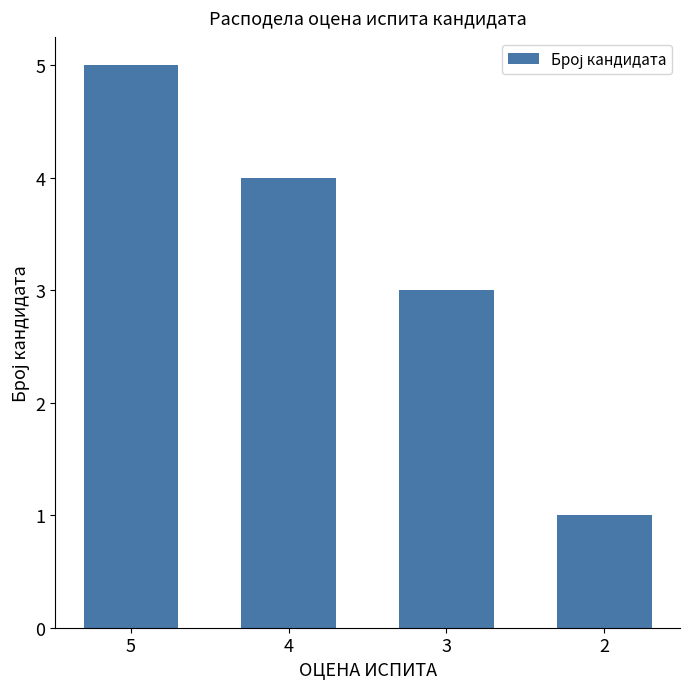

What is the difference between the values at 5 and 4?

1